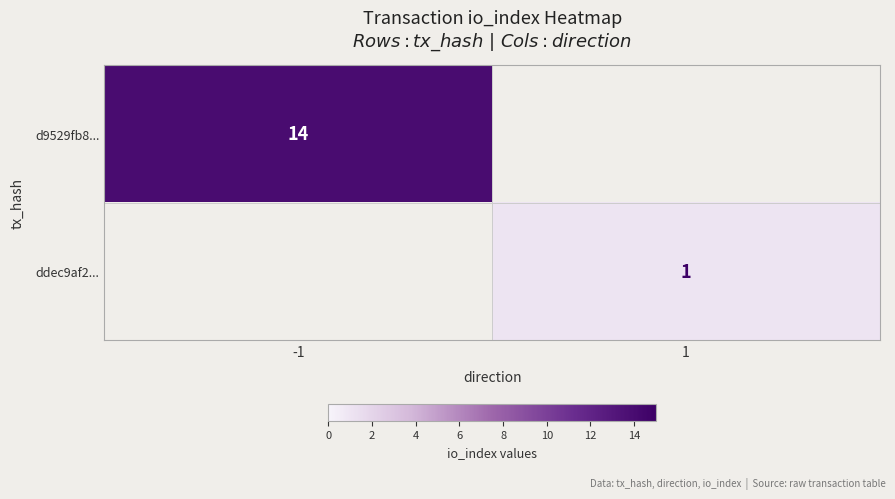

What is the smallest value displayed?

1.0